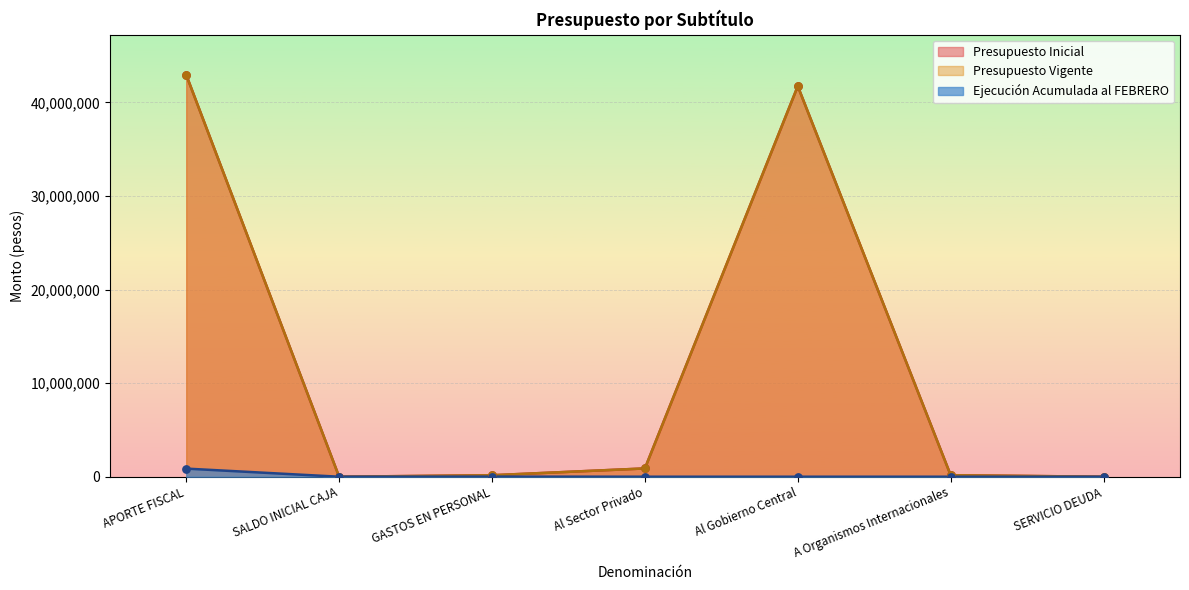

Which series has the largest total across all categories?

Presupuesto Inicial